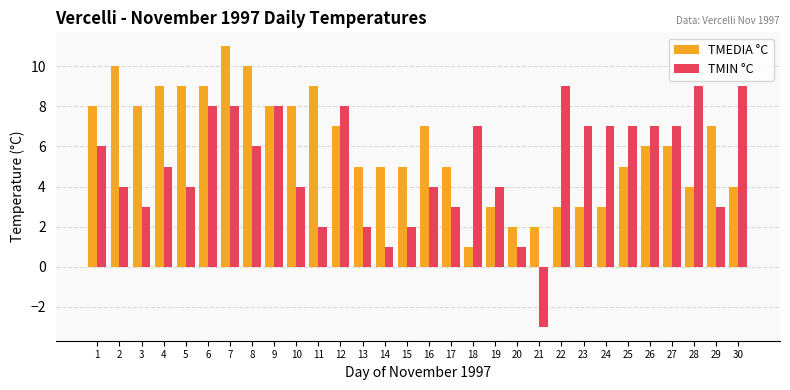

Is it true that TMIN °C equals 6 at 1?

True